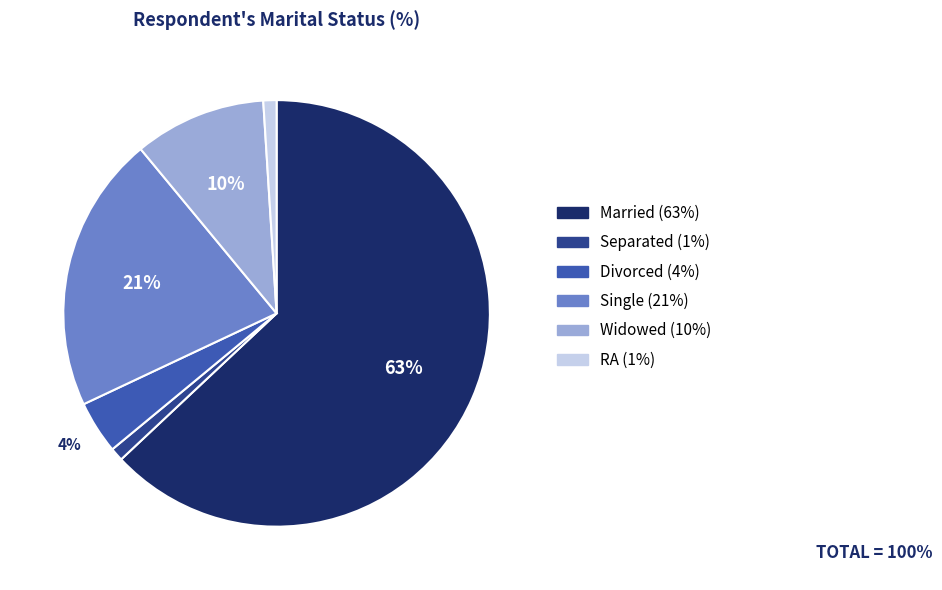

To the nearest percent, what is the difference between the largest and smallest slice percentages?

62%